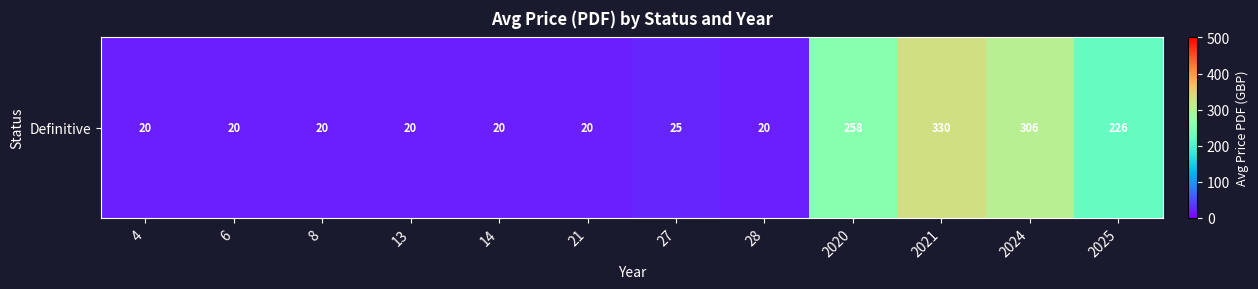

The value at 27 is 38.8. True or false?

False